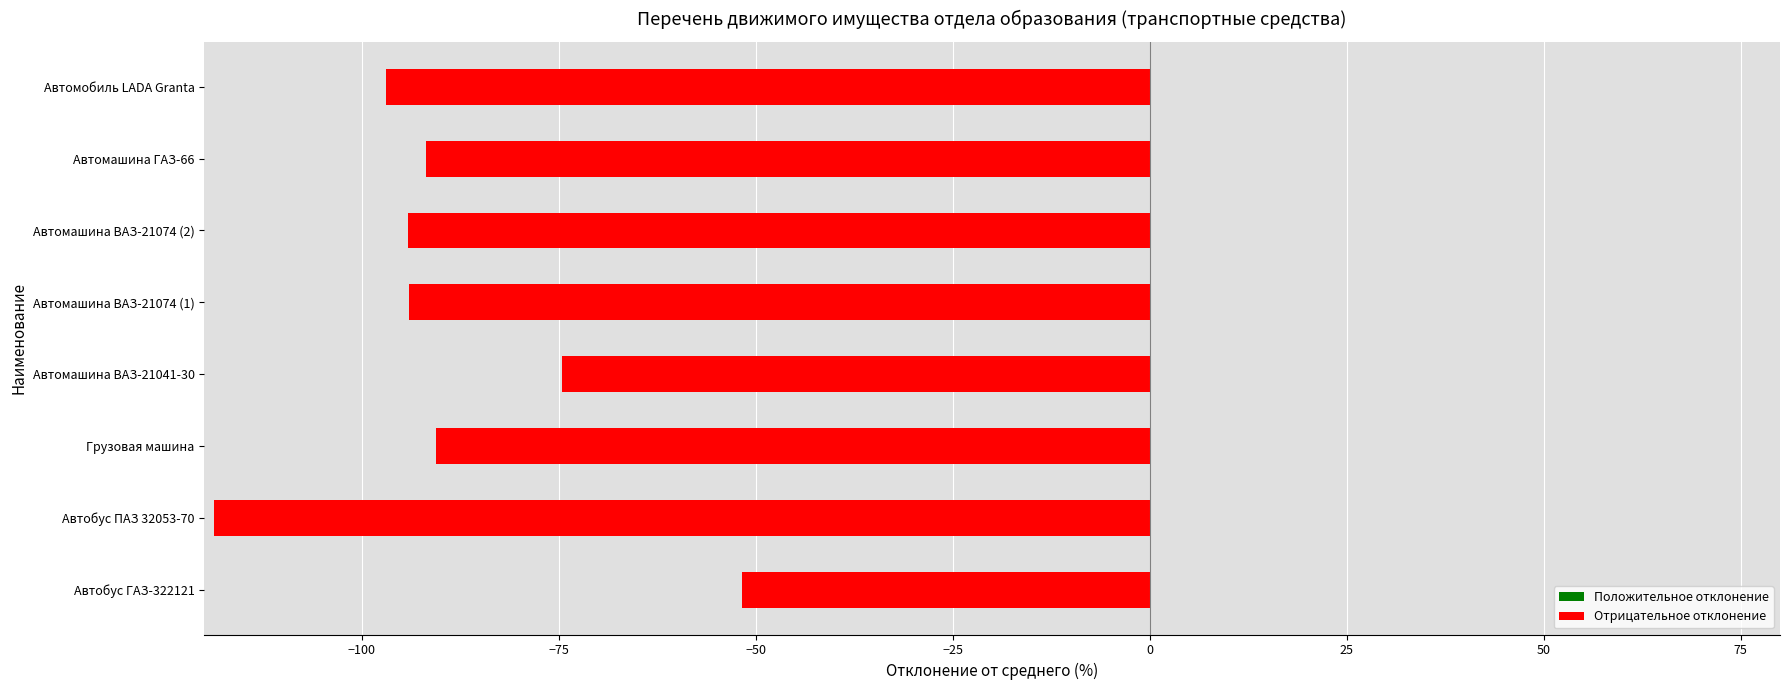

Which category has the lowest value across all series?

Автобус ПАЗ 32053-70